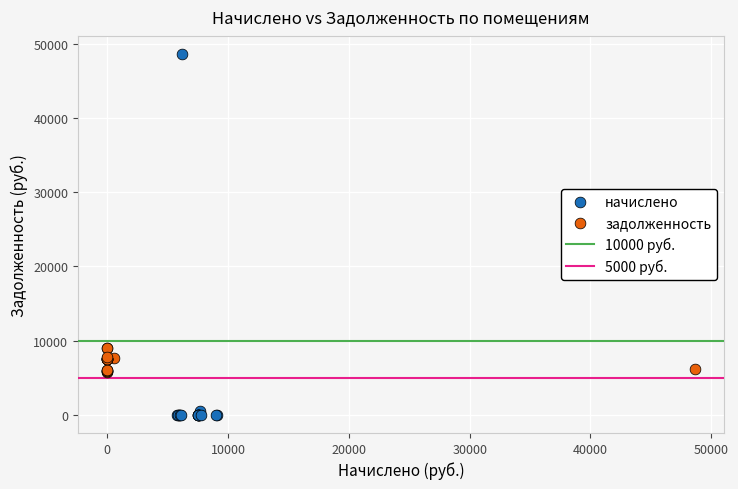

Which series reaches the minimum Y coordinate?

начислено